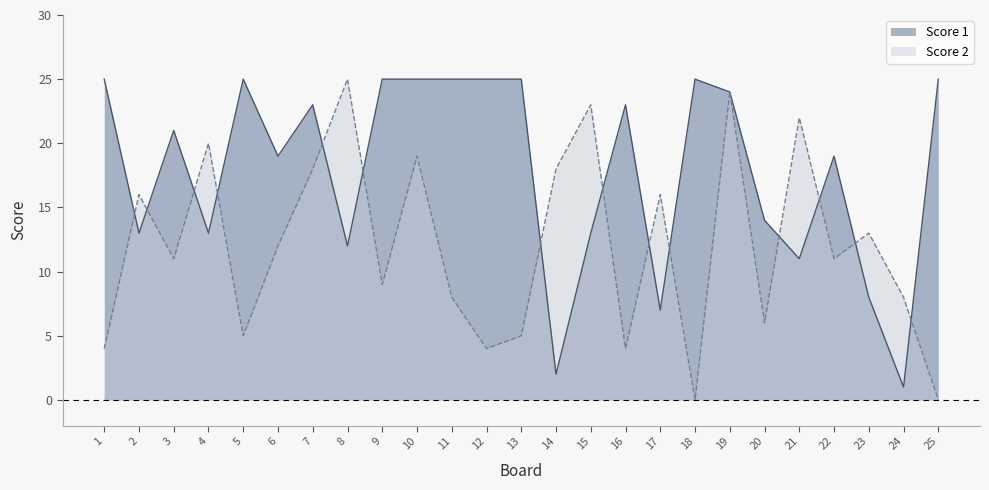

How many lines are shown in the chart?

2